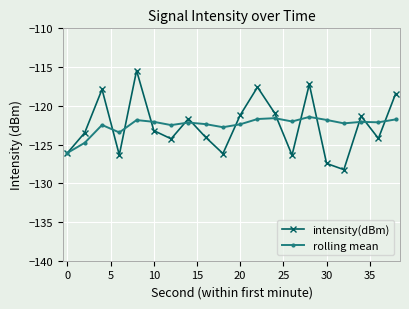

What is the value of the rolling mean point at the 1st from the left?

-126.1